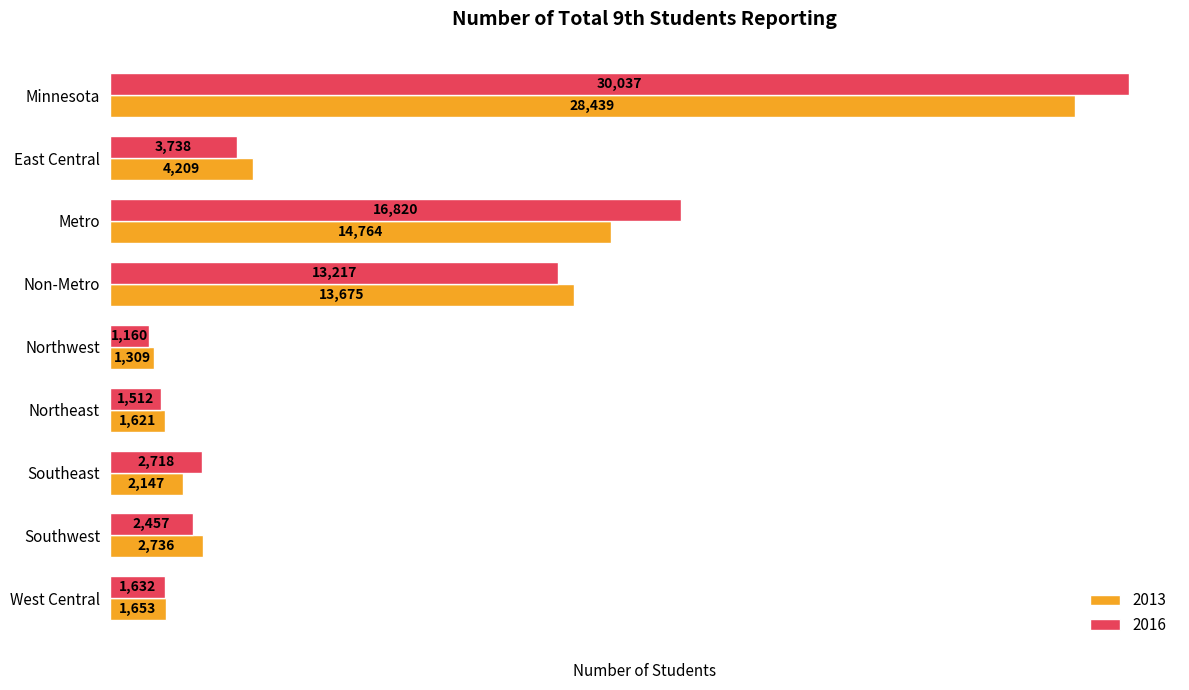

At Metro, list the series in order from smallest to largest.

2013, 2016